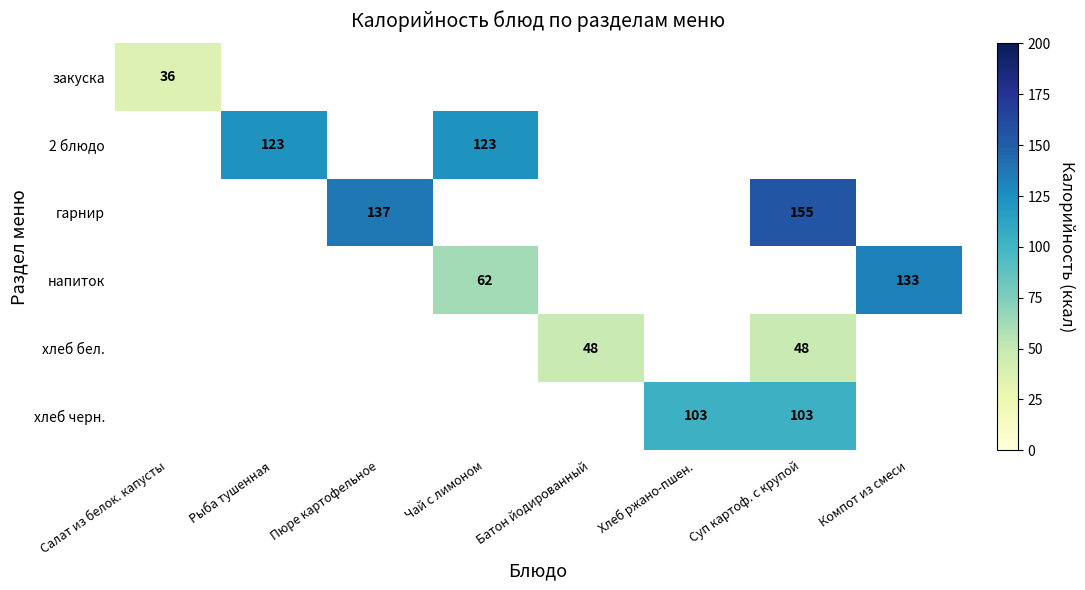

True or false: напиток has a value of 133 at Компот из смеси.

True